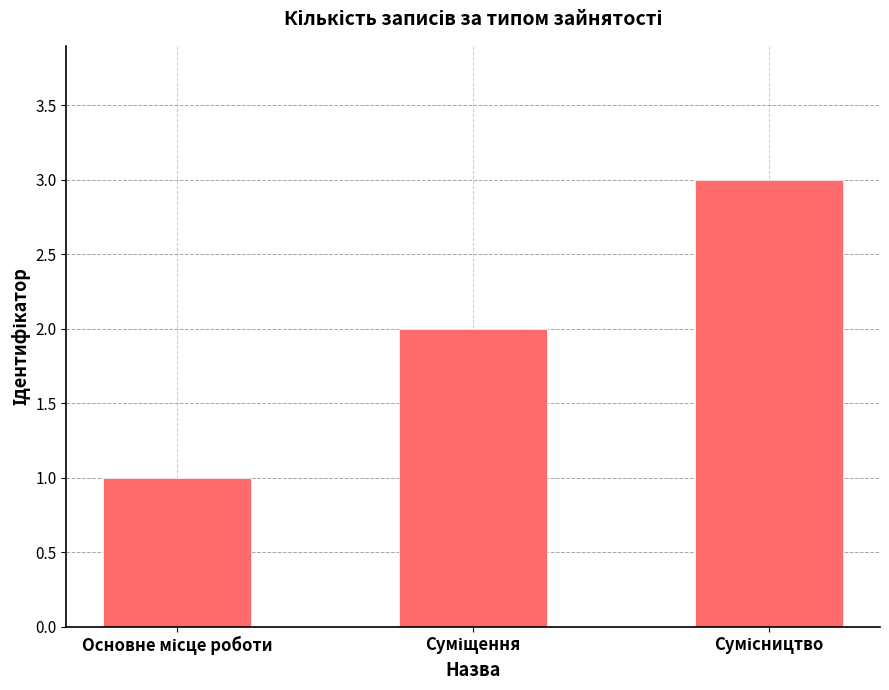

What is the maximum value shown in the chart?

3